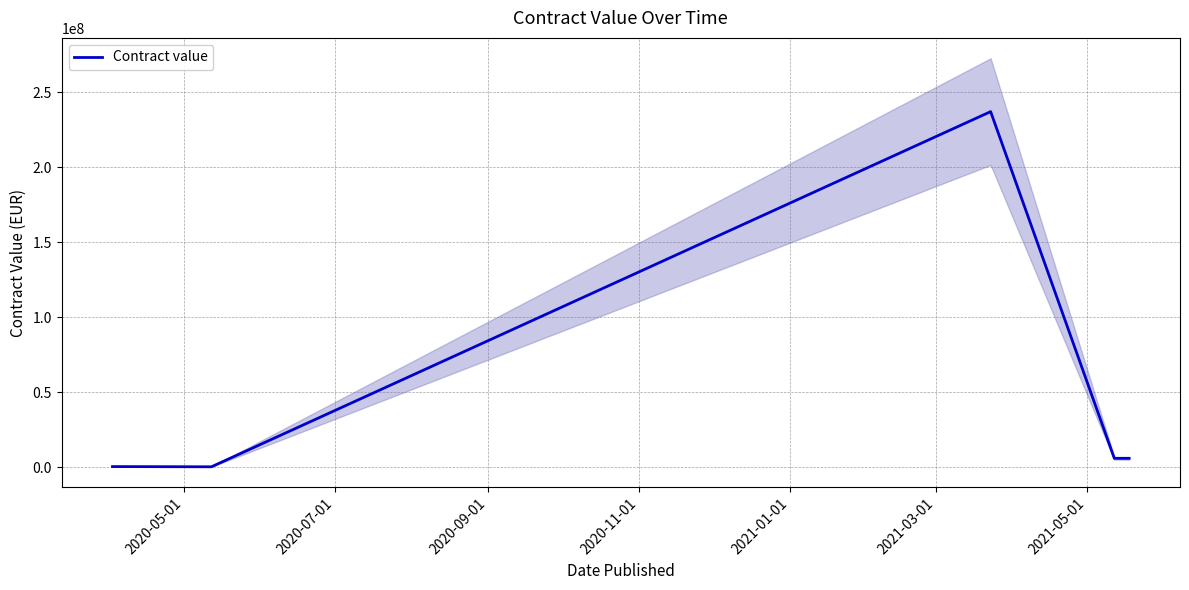

What is the difference between the maximum and minimum values?

236751150